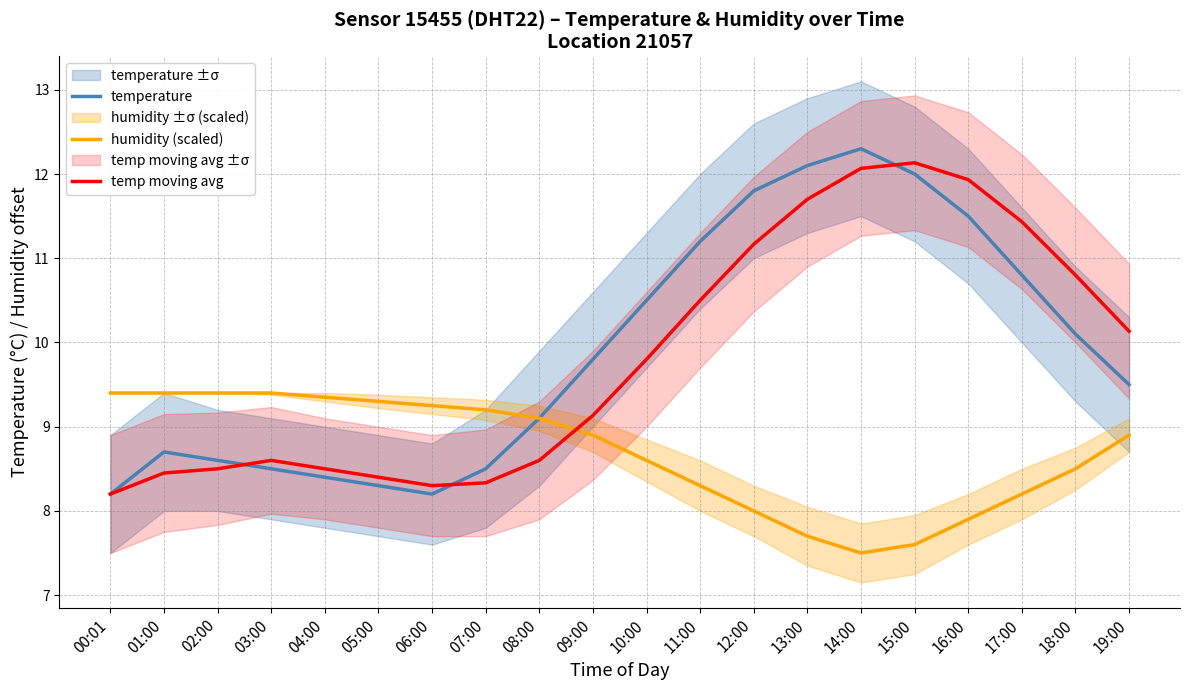

The temperature series shows 6.1 at 16:00. True or false?

False